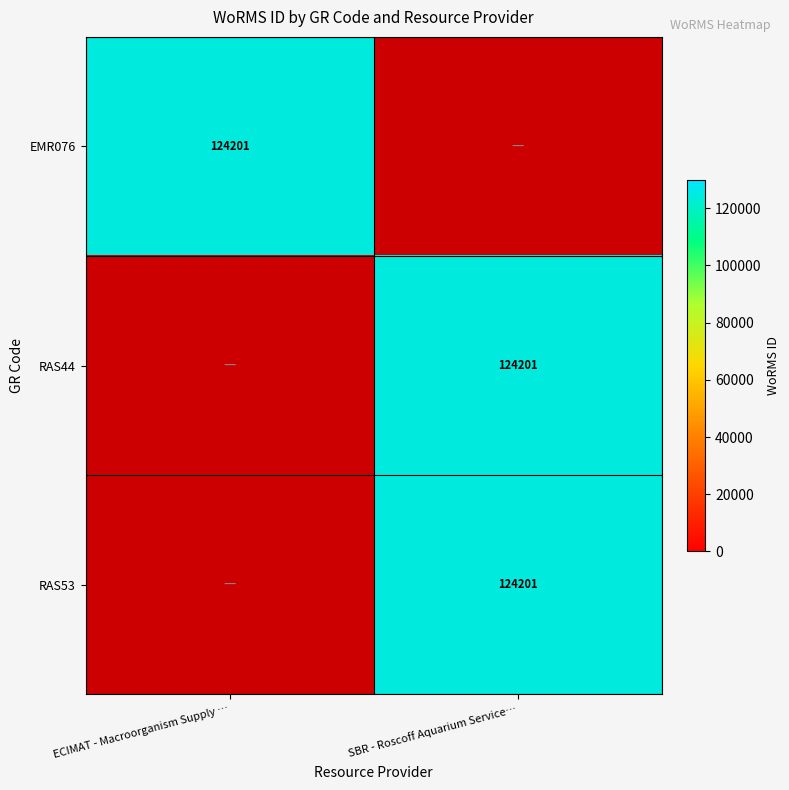

The RAS44 series shows 43626 at SBR - Roscoff Aquarium Service…. True or false?

False